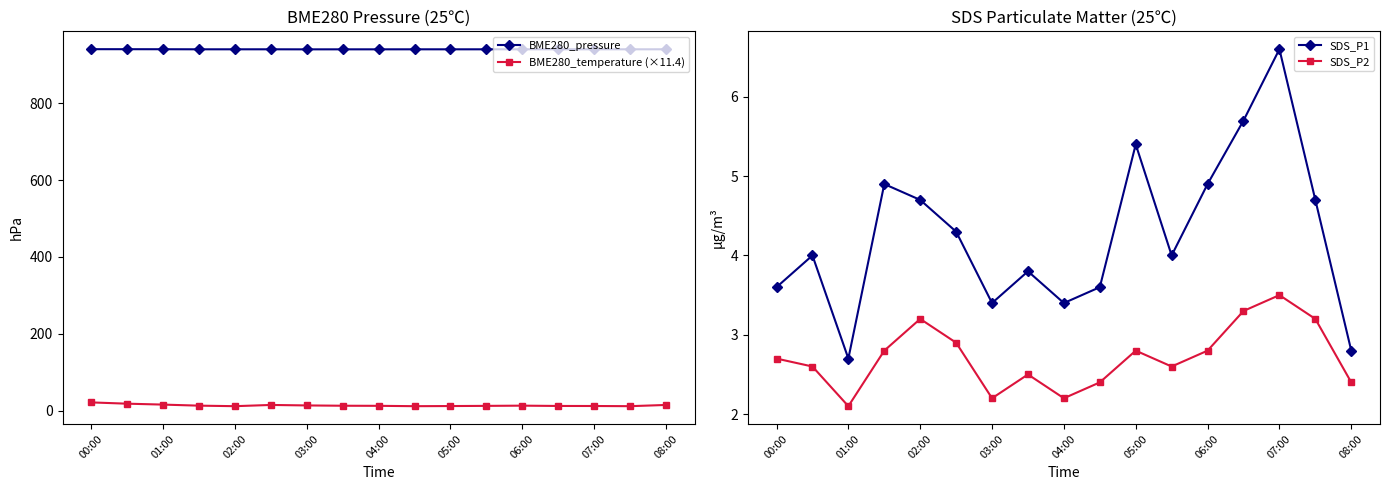

True or false: BME280_temperature (×11.4) has a value of 12.4 at 07:00.

True